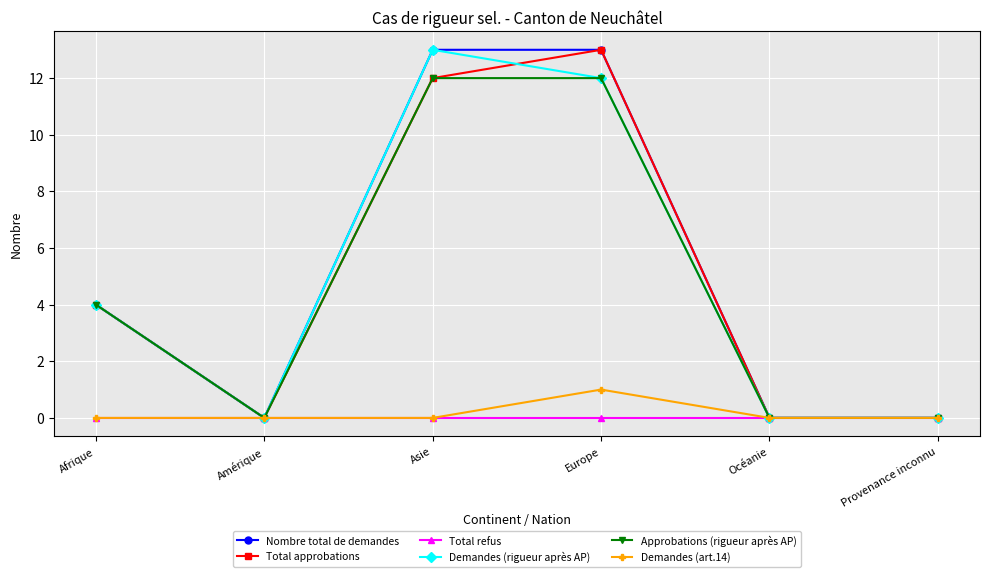

Reading left to right, what are all the values shown in this chart?

Nombre total de demandes: 4	0	13	13	0	0
Total approbations: 4	0	12	13	0	0
Total refus: 0	0	0	0	0	0
Demandes (rigueur après AP): 4	0	13	12	0	0
Approbations (rigueur après AP): 4	0	12	12	0	0
Demandes (art.14): 0	0	0	1	0	0